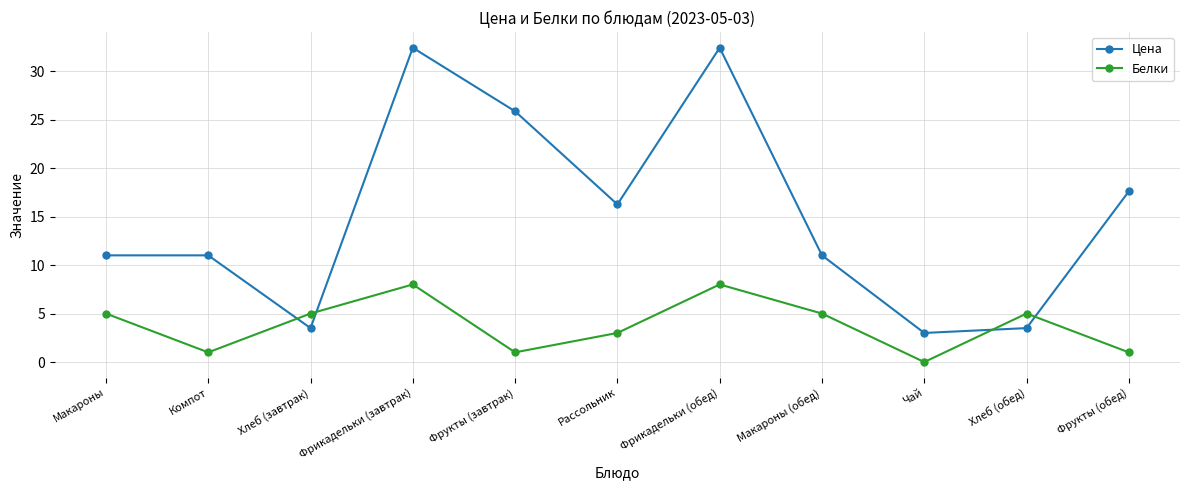

What is the difference between the Белки values at Компот and Макароны?

4.0